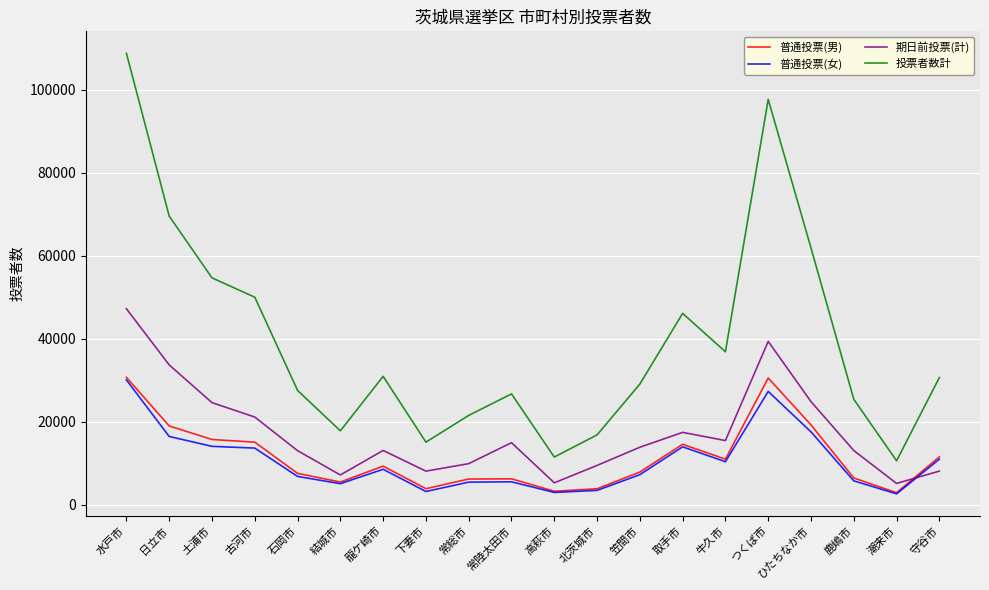

What is the difference between the maximum and minimum values in the 普通投票(男) series?

27799